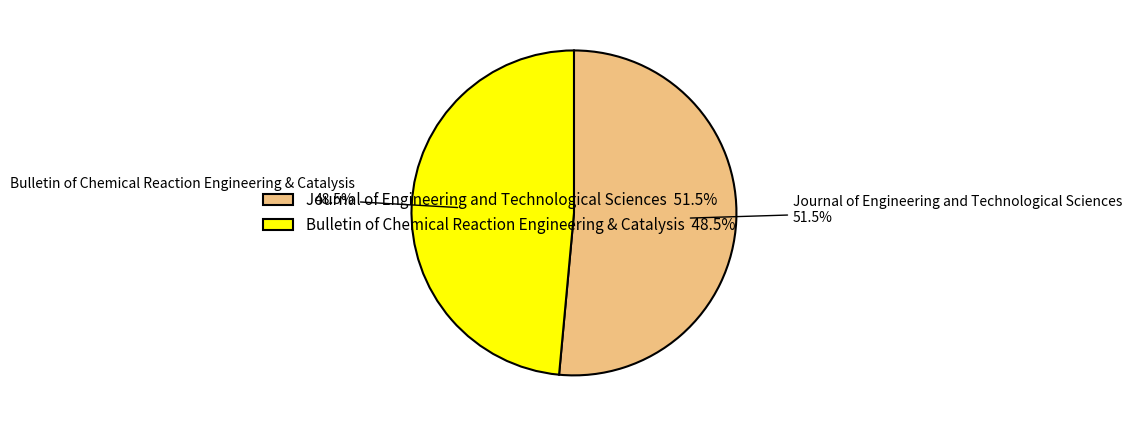

Between Journal of Engineering and Technological Sciences 51.5% and Bulletin of Chemical Reaction Engineering & Catalysis 48.5%, which is larger?

Journal of Engineering and Technological Sciences 51.5%